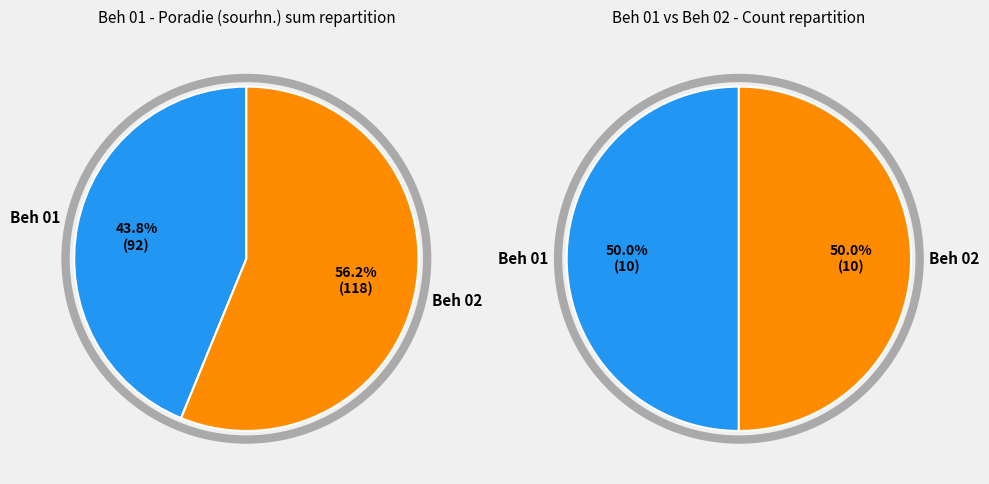

Is it true that Beh 01 is 9% of the pie?

False